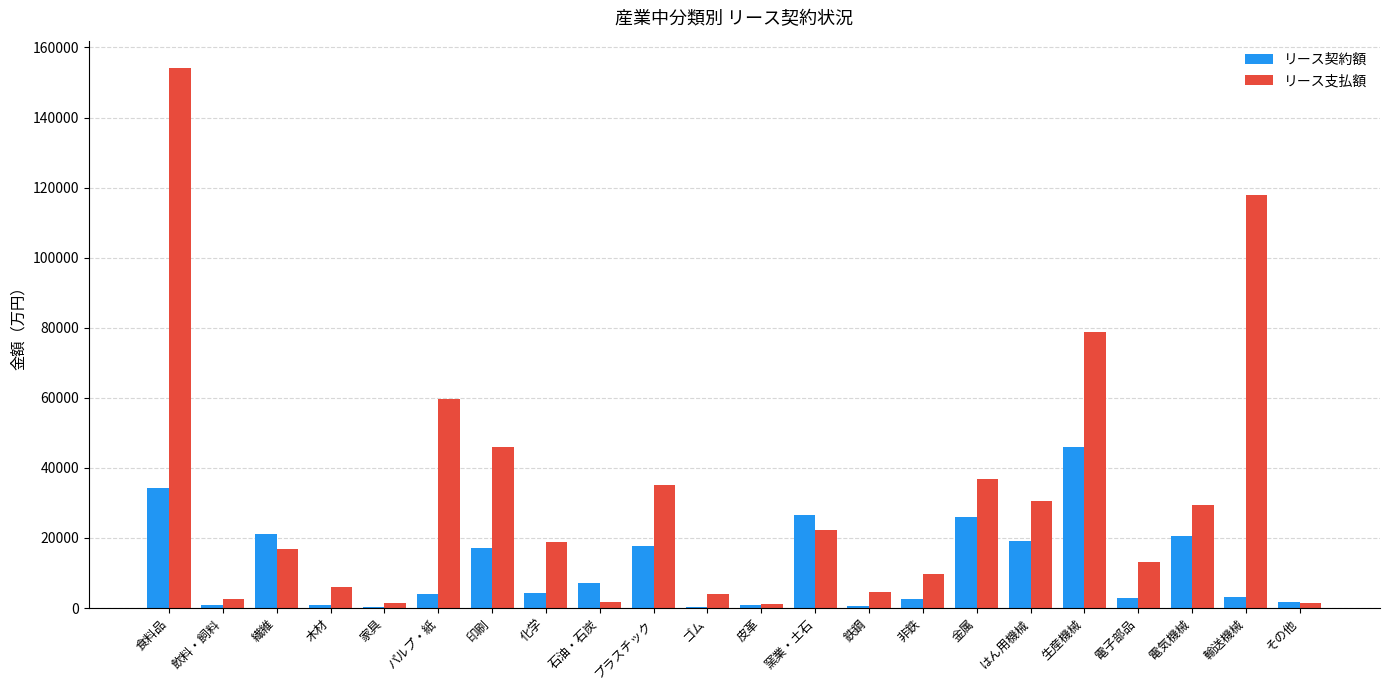

How many data points does each series have?

22